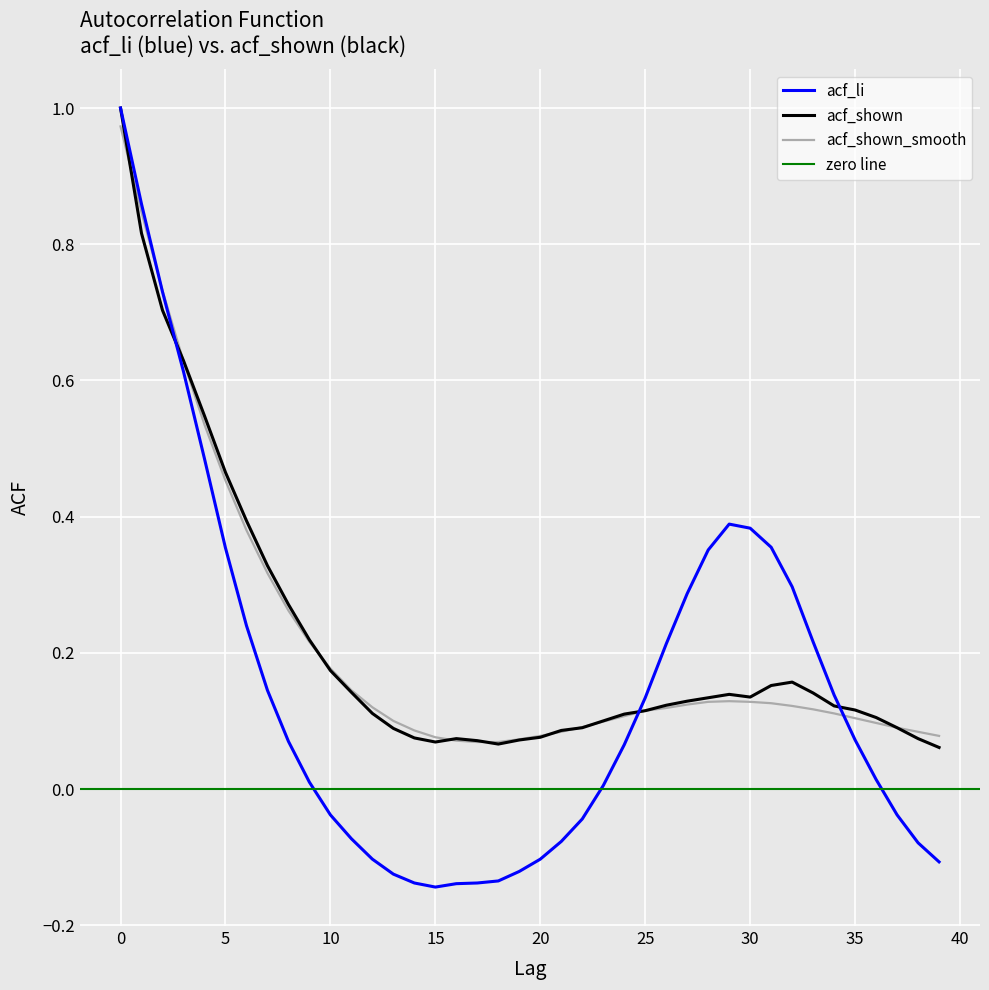

Is the value of acf_shown_smooth at 3 greater than the value of acf_shown at 7?

Yes